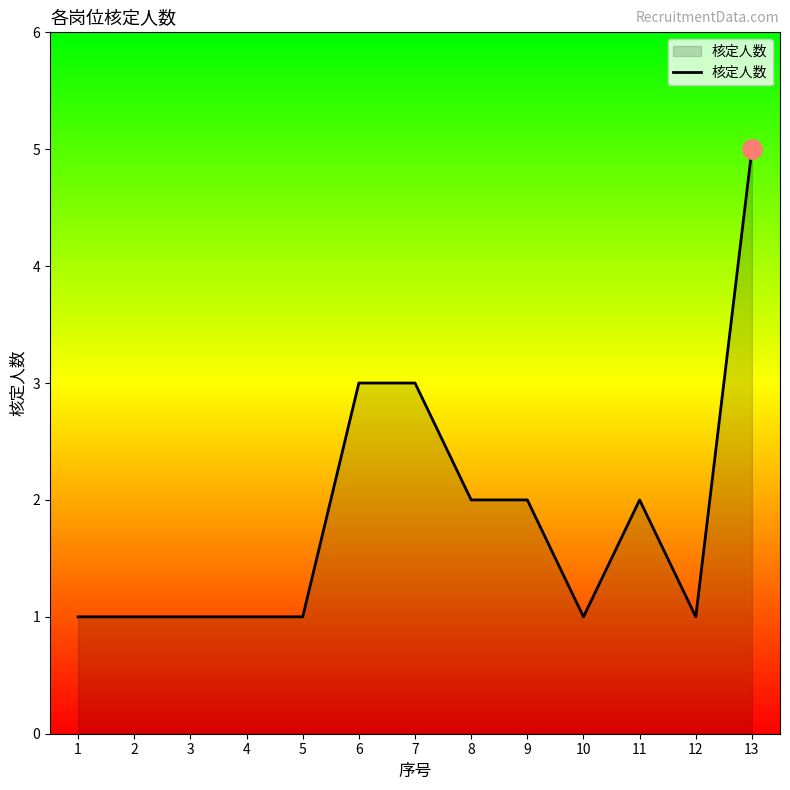

True or false: the data shows 2 at 4.

False